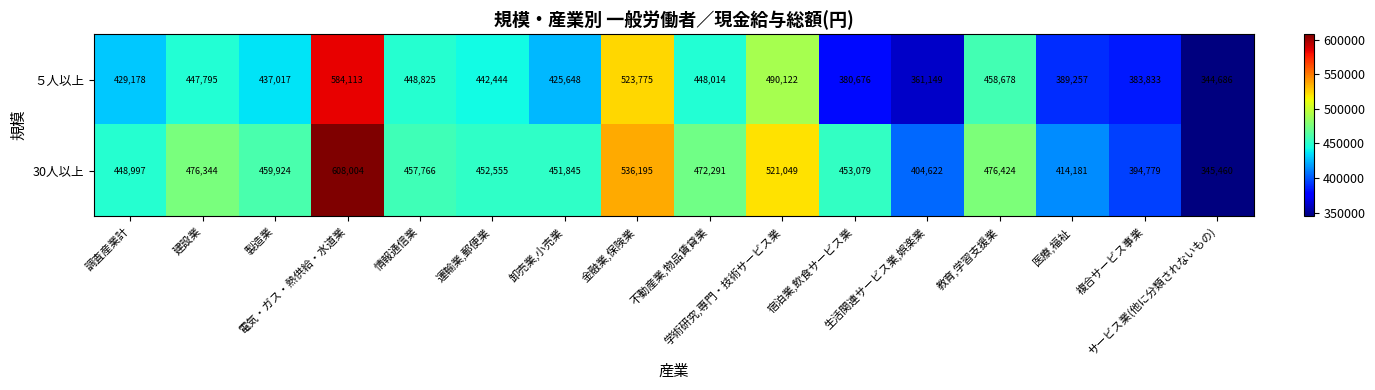

At how many categories does at least one series exceed 573467?

1